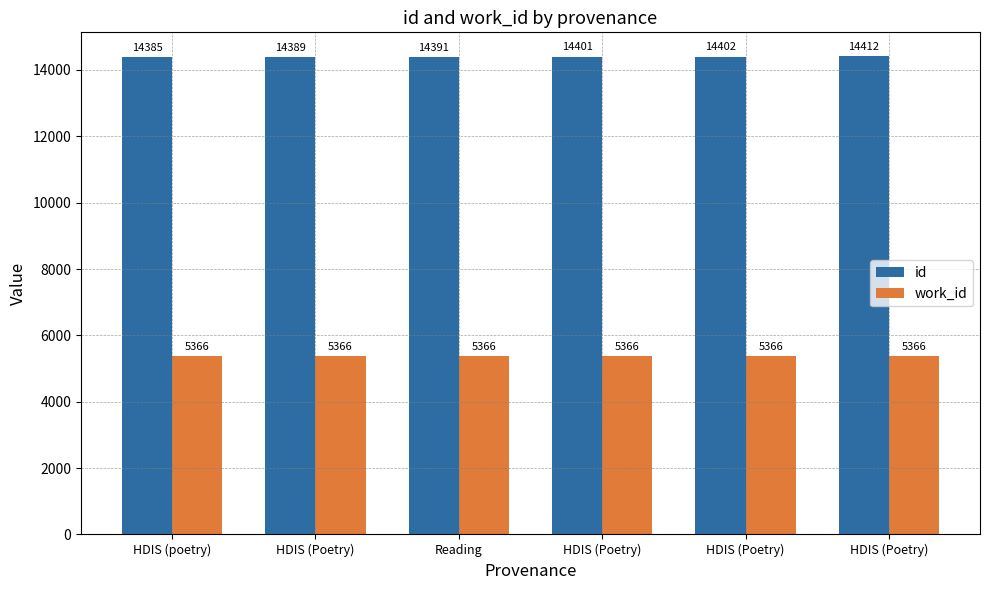

The value of id at HDIS (Poetry) is 20108. True or false?

False